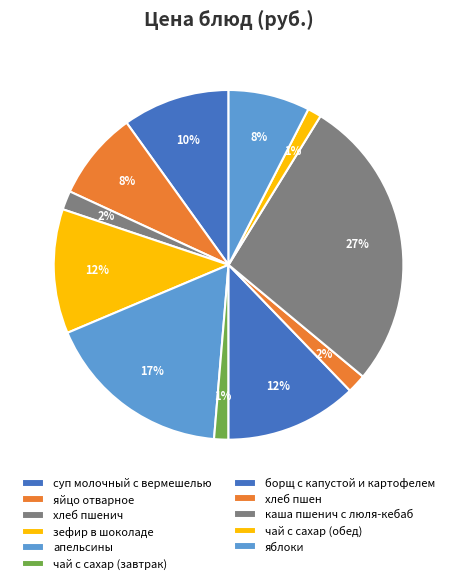

What is the change in value from суп молочный с вермешелью to хлеб пшен?

-12.3